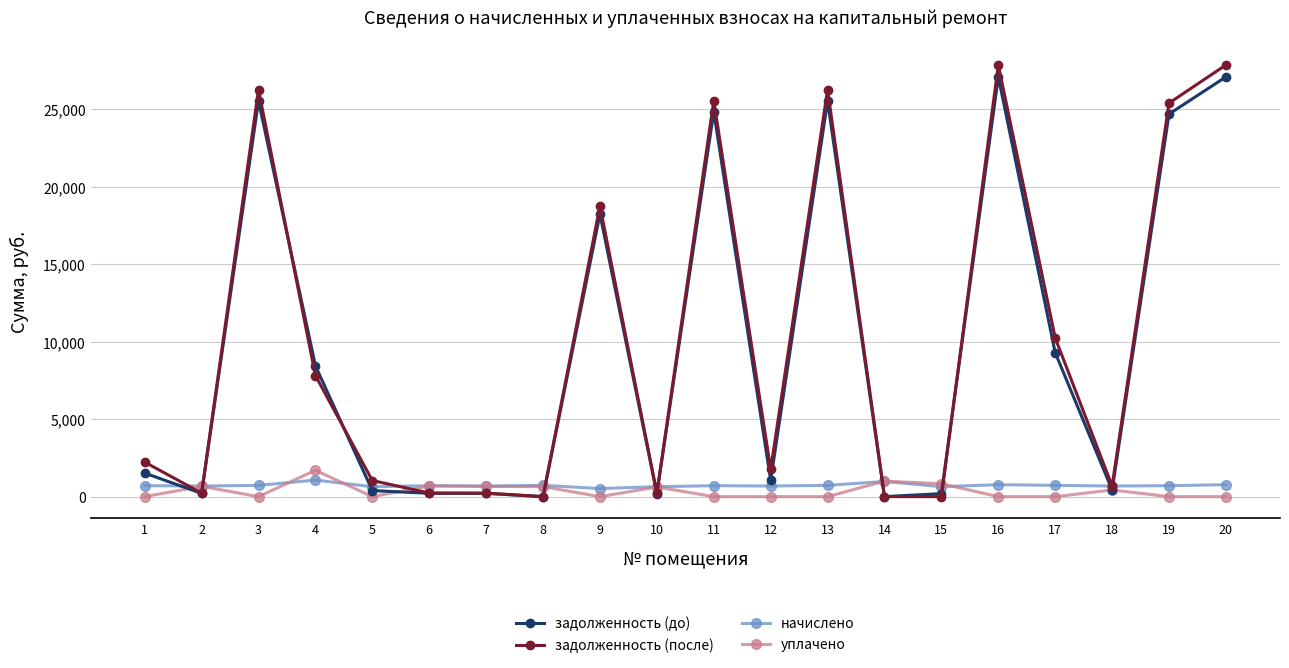

The value of начислено at 2 is 684.8. True or false?

True